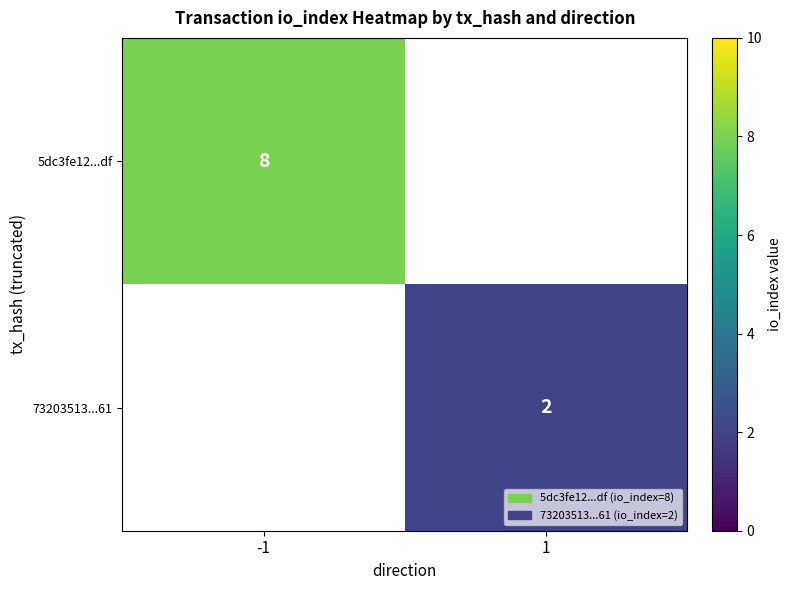

Which has a higher value, 1 or -1?

-1